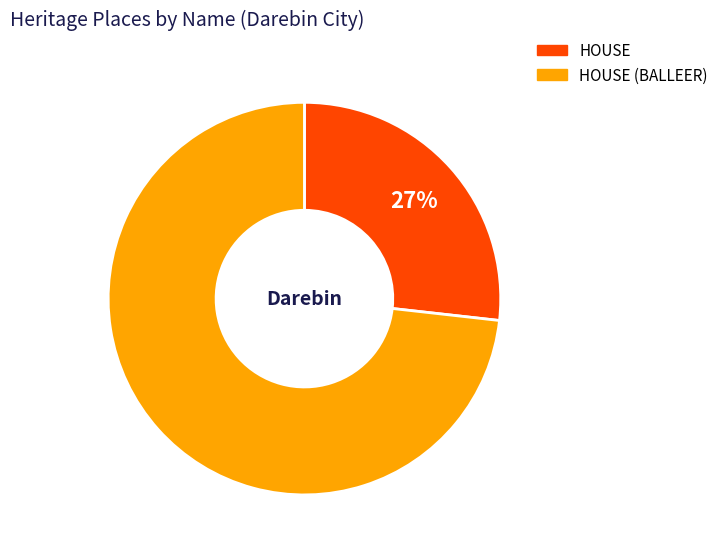

To the nearest percent, what is the average slice percentage?

50%